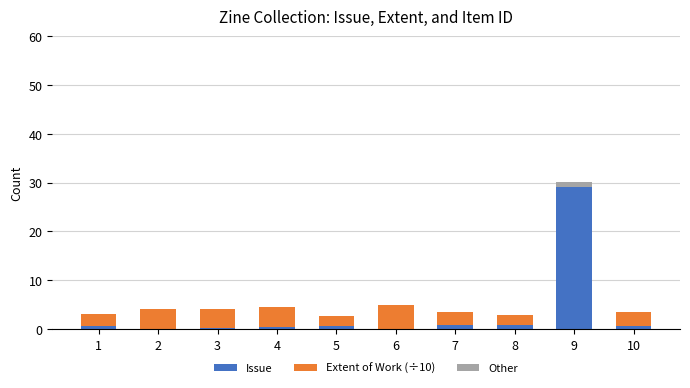

What is the maximum value for Issue?

29.2